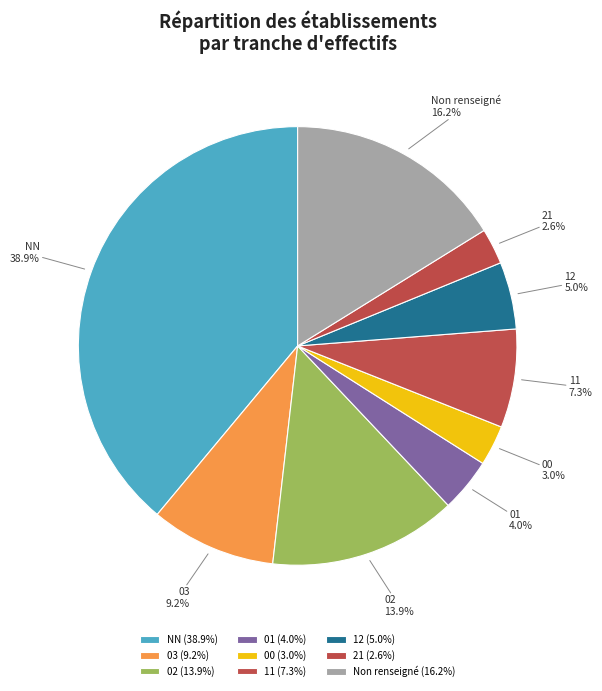

Does 21 represent more than half of the total?

No